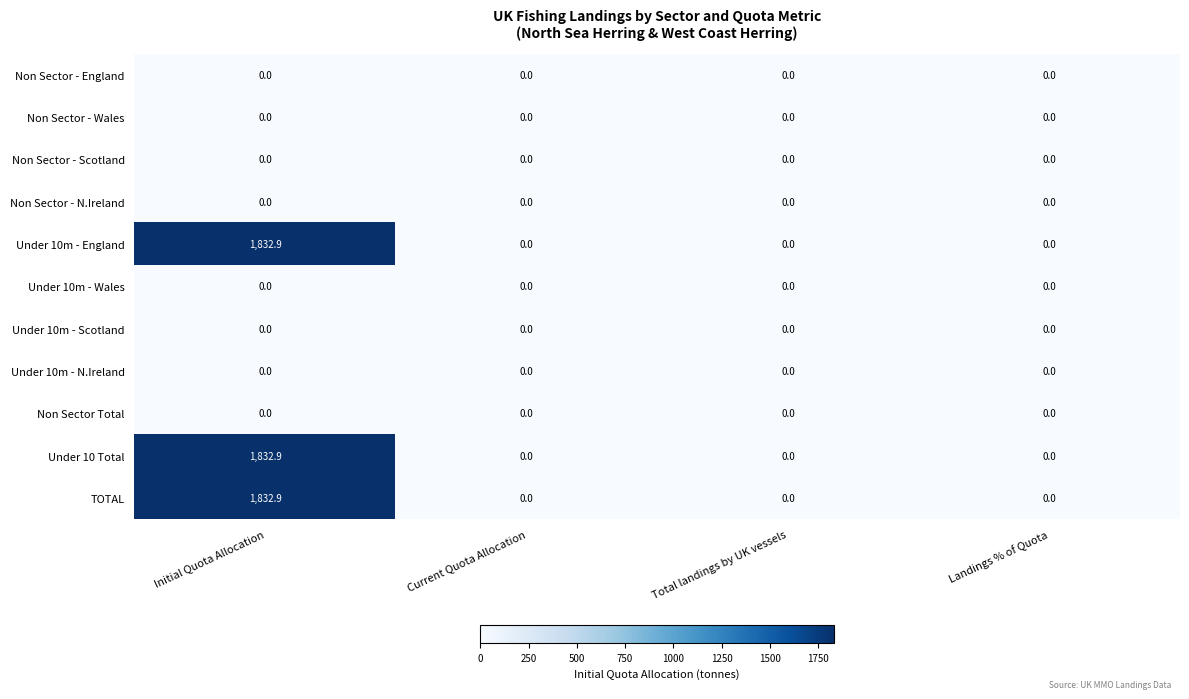

Is it true that Under 10m - N.Ireland equals 0.0 at Initial Quota Allocation?

True